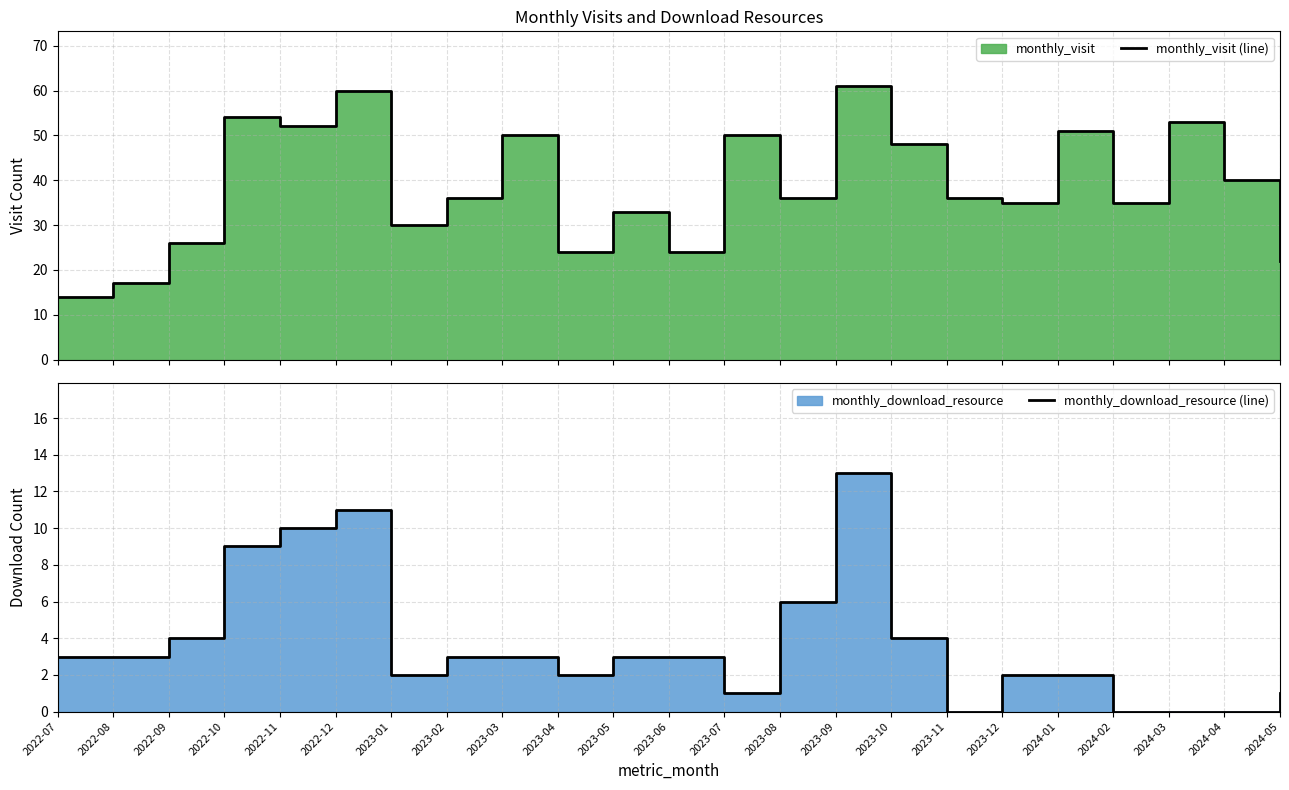

Reading left to right, transcribe all the data shown in this chart.

monthly_visit (line): 14	17	26	54	52	60	30	36	50	24	33	24	50	36	61	48	36	35	51	35	53	40	22
monthly_download_resource (line): 3	3	4	9	10	11	2	3	3	2	3	3	1	6	13	4	0	2	2	0	0	0	1